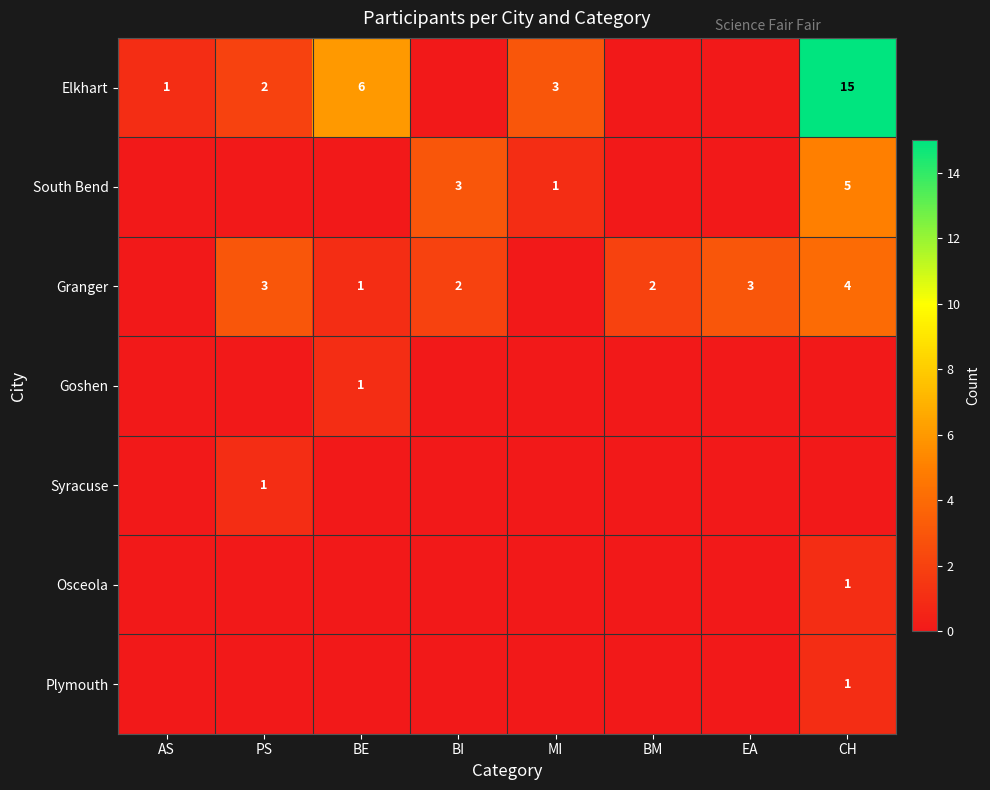

What is the total value across all series at MI?

4